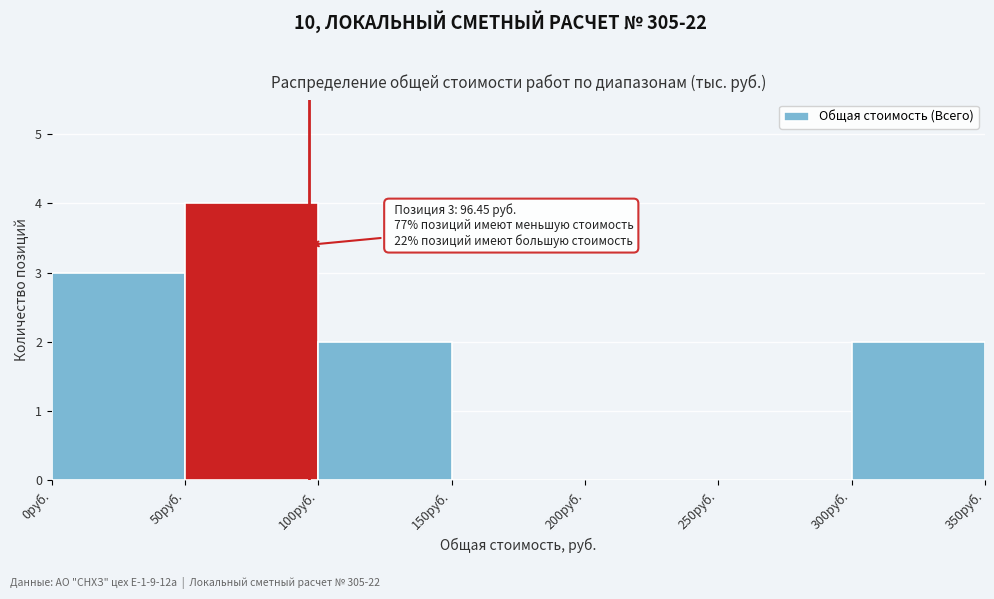

Which range on the x-axis has the tallest bar?

50 to 100